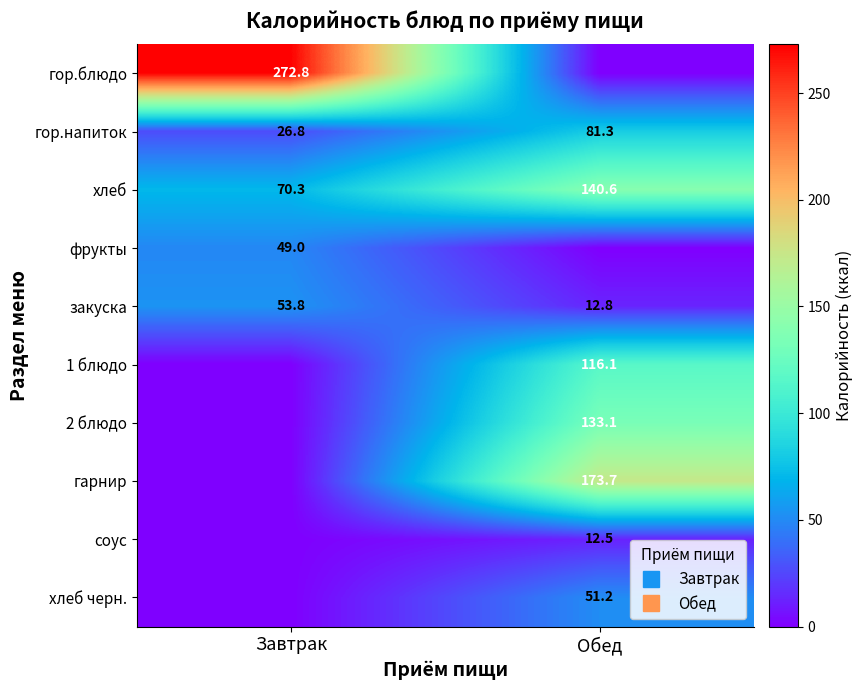

Is the value of гор.напиток at Завтрак greater than the value of гор.блюдо at Завтрак?

No